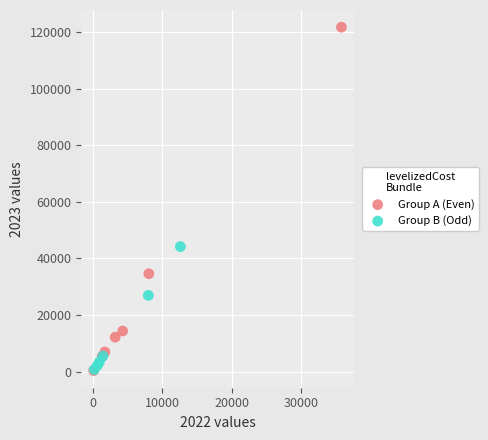

Which series has the widest spread of Y values?

Group A (Even)